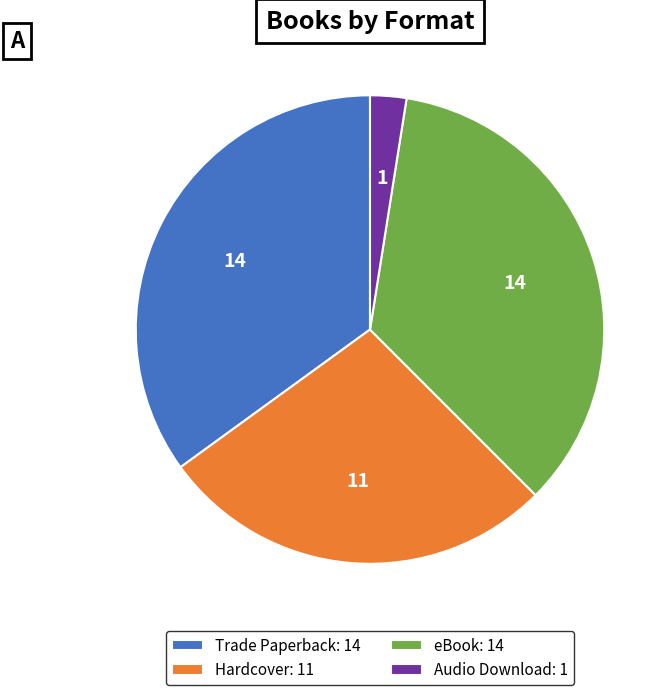

The Hardcover slice represents 40% of the pie. True or false?

False